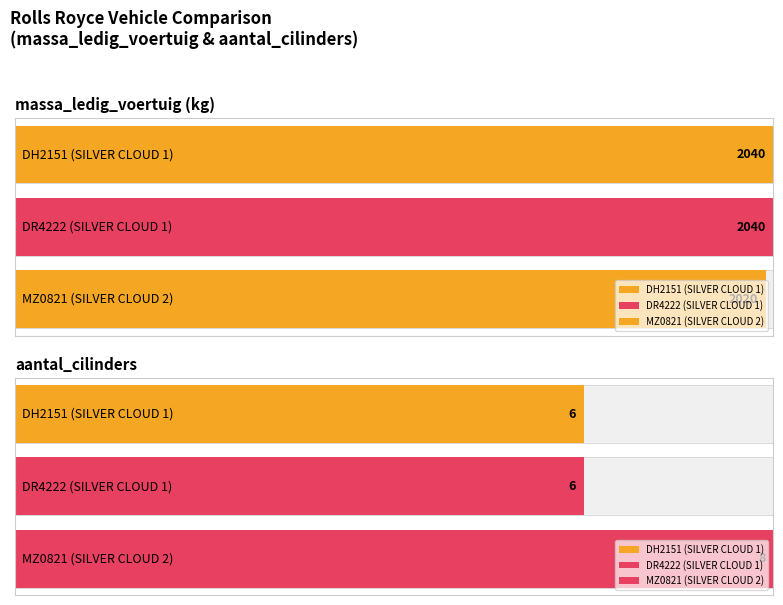

The value of aantal_cilinders at DR4222 is 3. True or false?

False